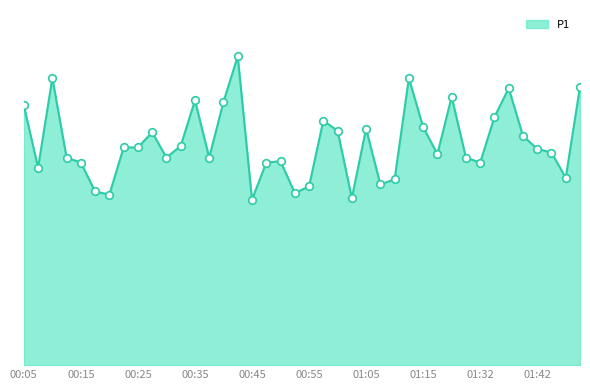

Is this an area chart (filled region under the line)?

Yes